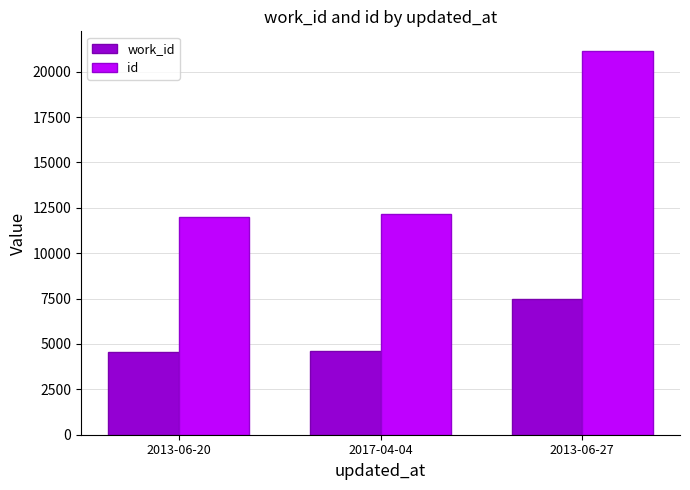

Which series changed the most between 2017-04-04 and 2013-06-27?

id